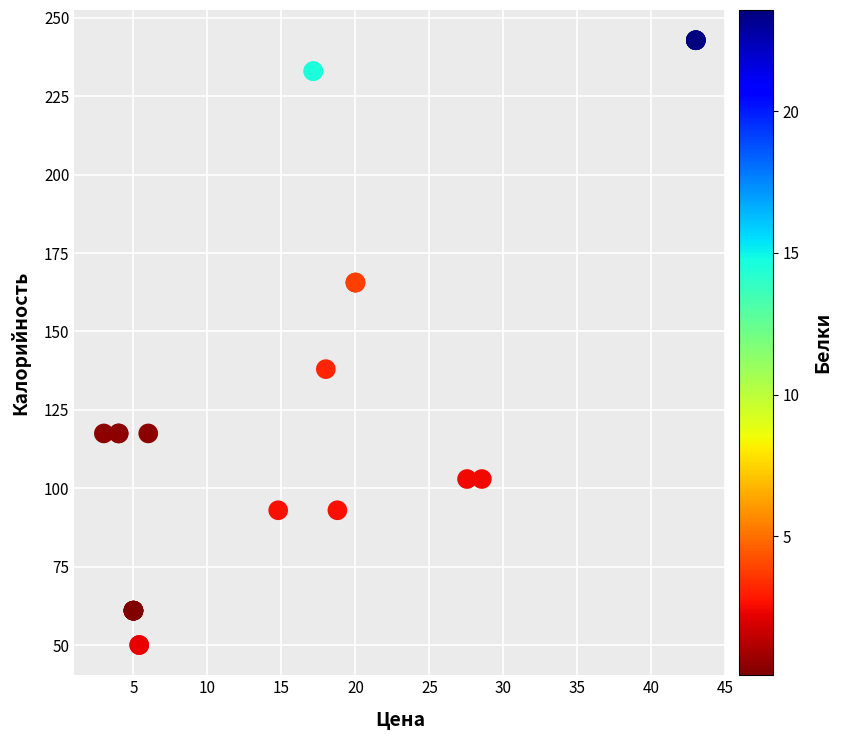

What Y value in the scatter plot is closest to 146?

138.0